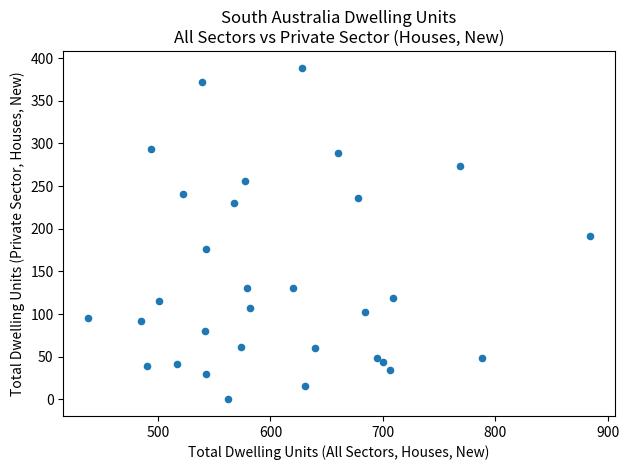

What is the range of X values (max minus min)?

446